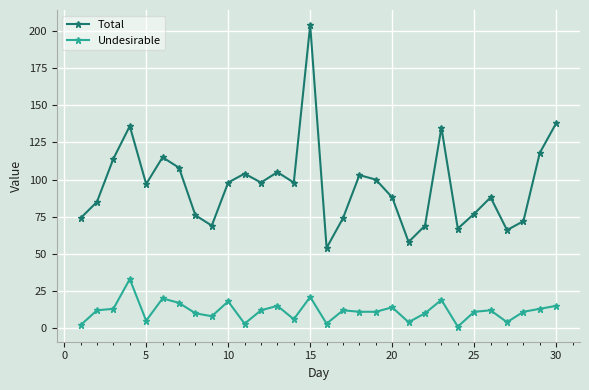

How many lines are shown in the chart?

2